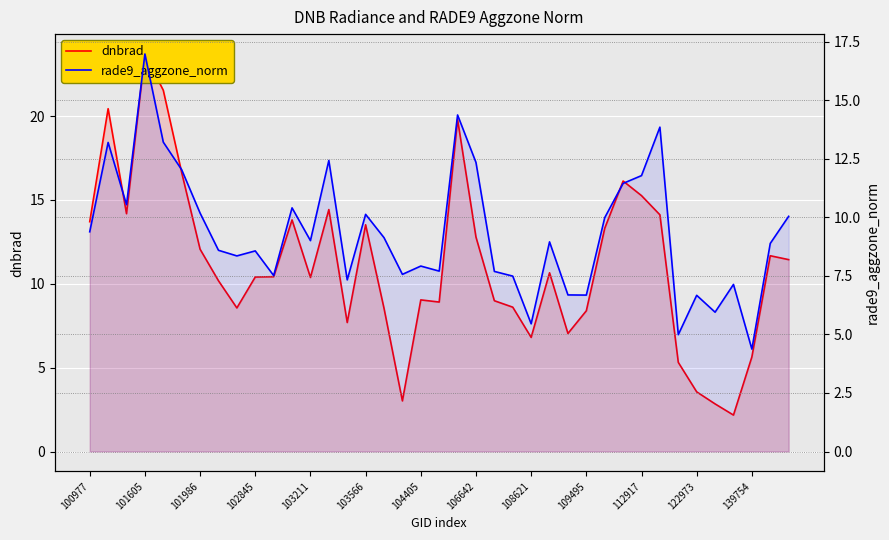

What is the approximate value of rade9_aggzone_norm at 35?

7.1